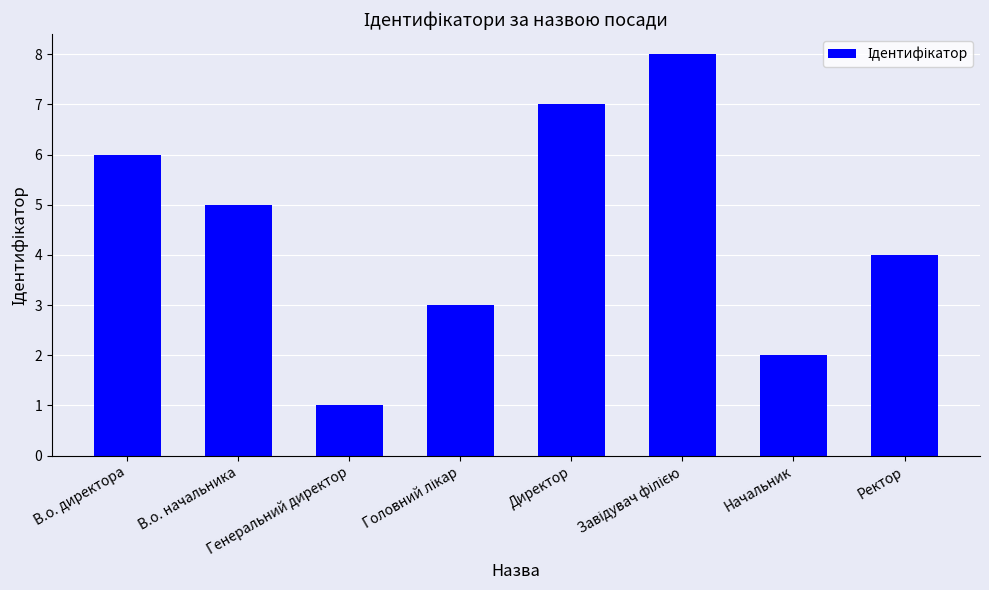

What is the minimum value shown in the chart?

1